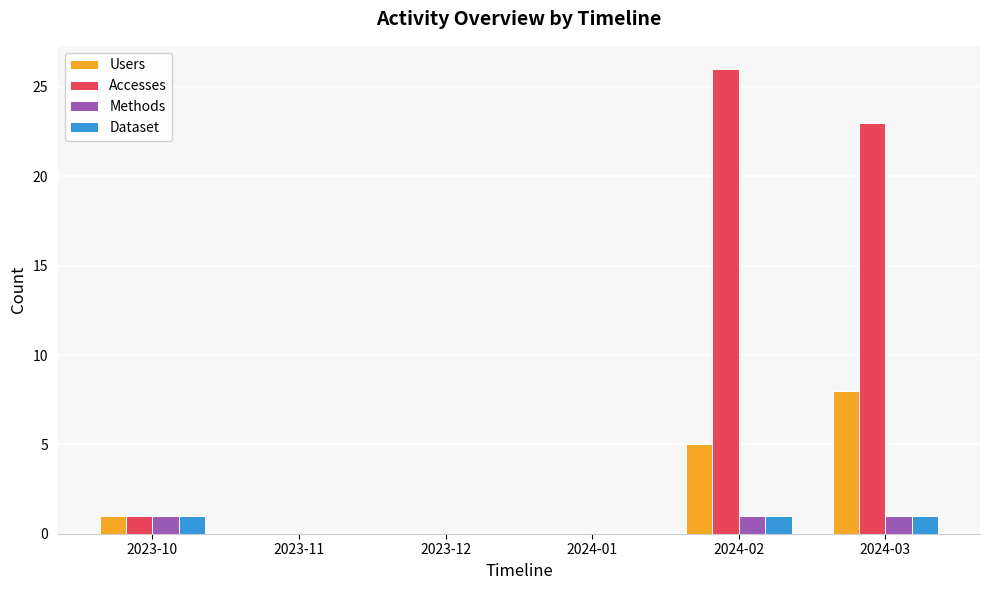

Count the number of data series in this chart.

4